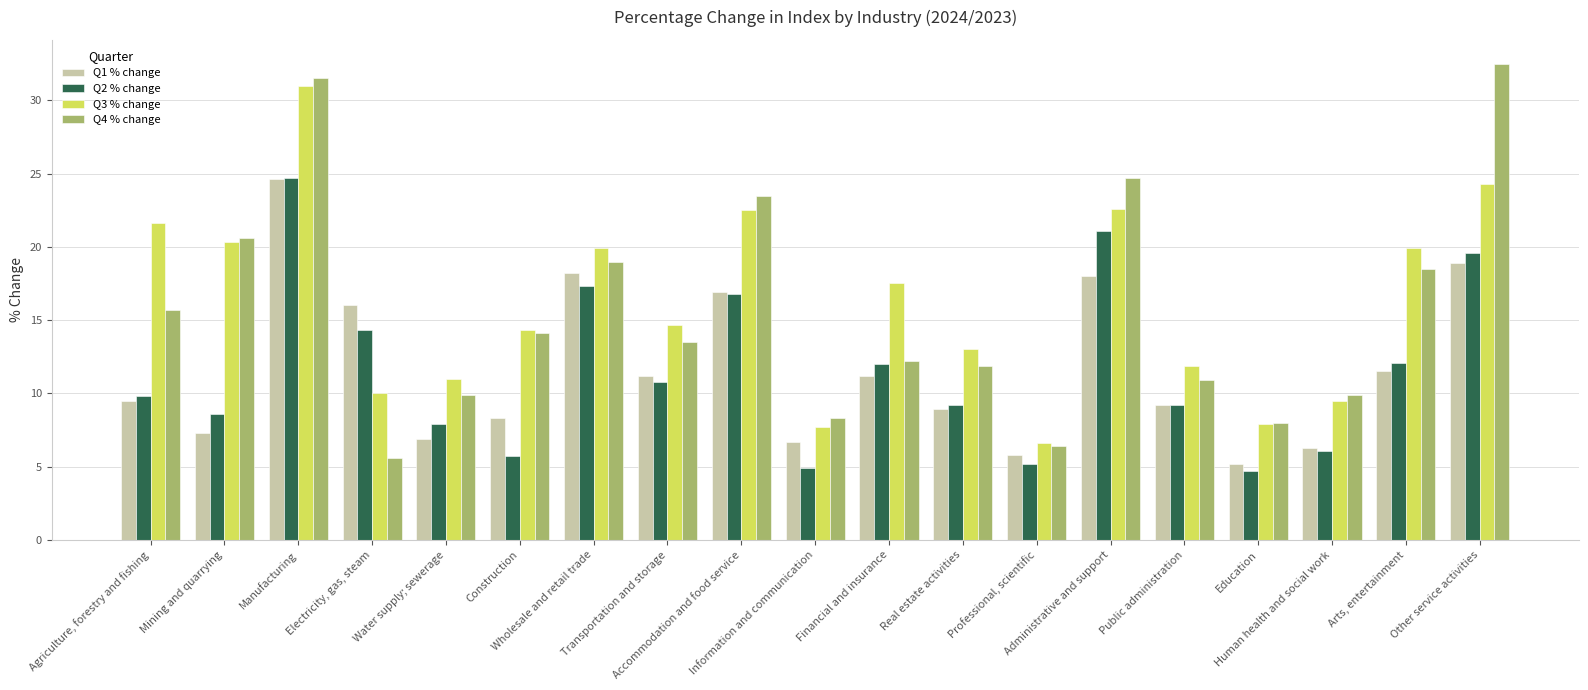

What is the lowest value of the Q1 % change series?

5.2